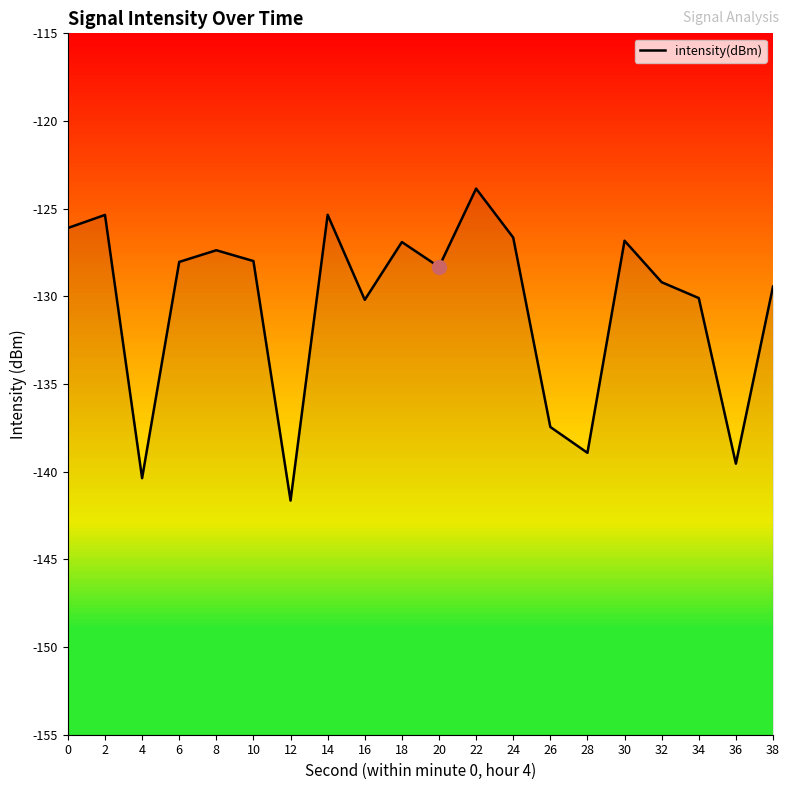

What is the difference between the values at 16 and 38?

0.8